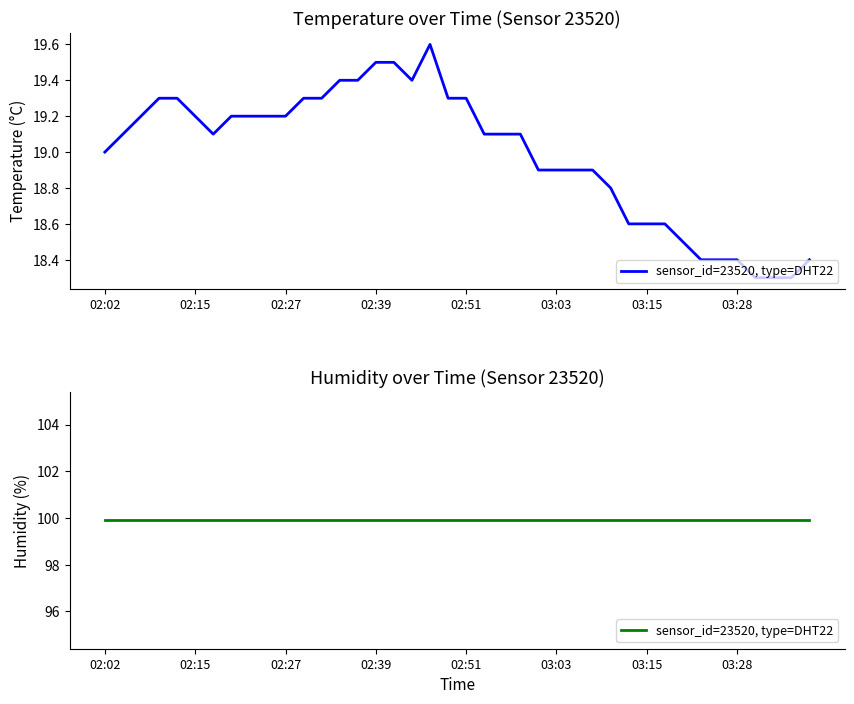

At which label is the value closest to 18?

03:30